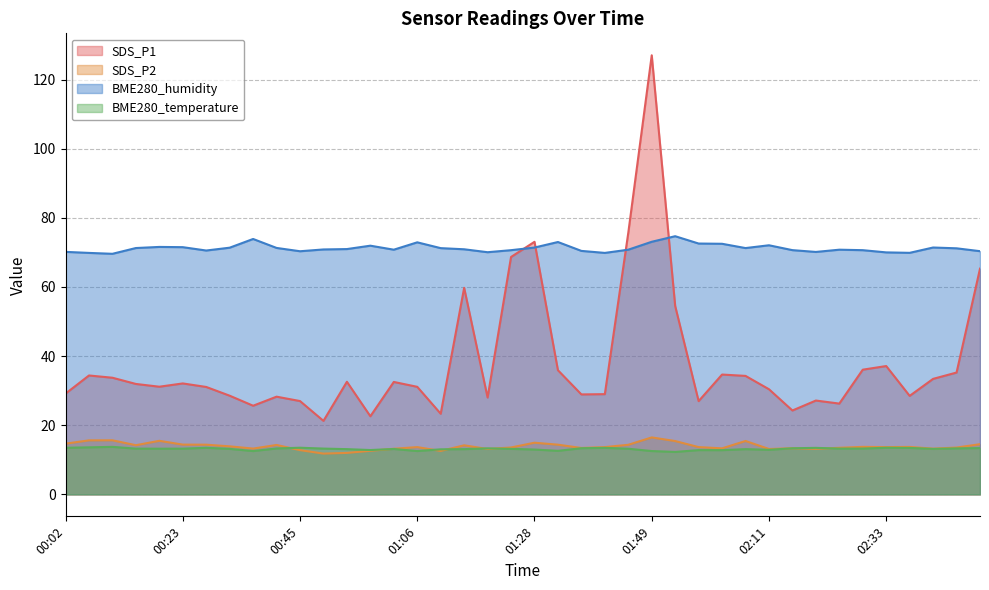

Rank the series by their maximum value, from lowest to highest.

BME280_temperature, SDS_P2, BME280_humidity, SDS_P1